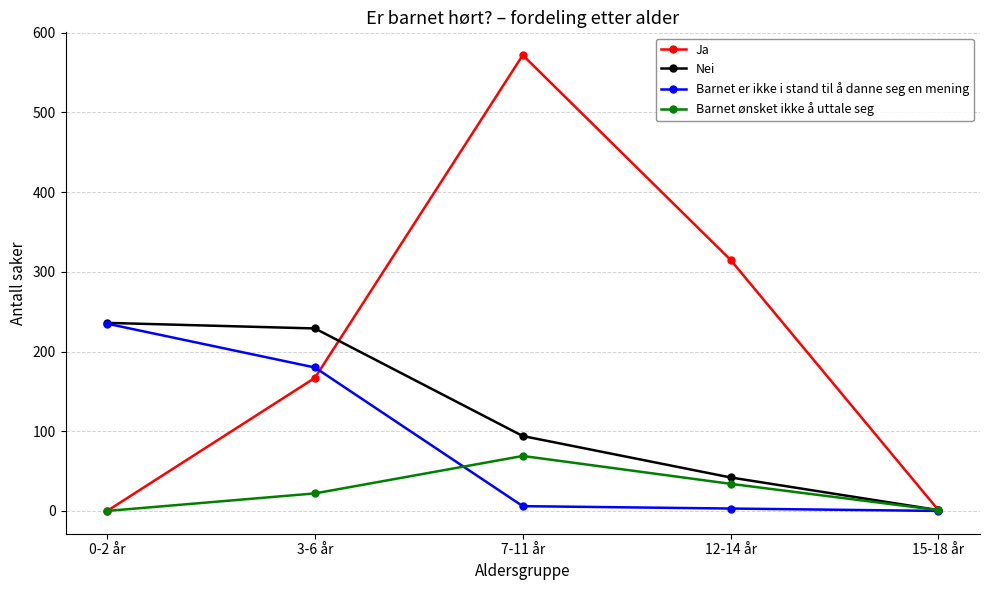

Which series has the largest total across all categories?

Ja